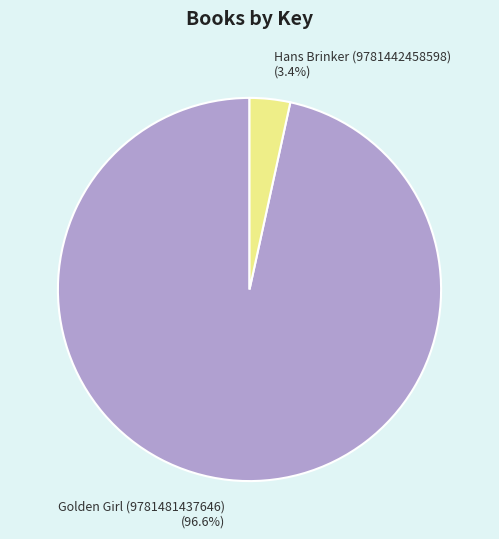

To the nearest percent, what portion does Golden Girl (9781481437646) represent?

97%